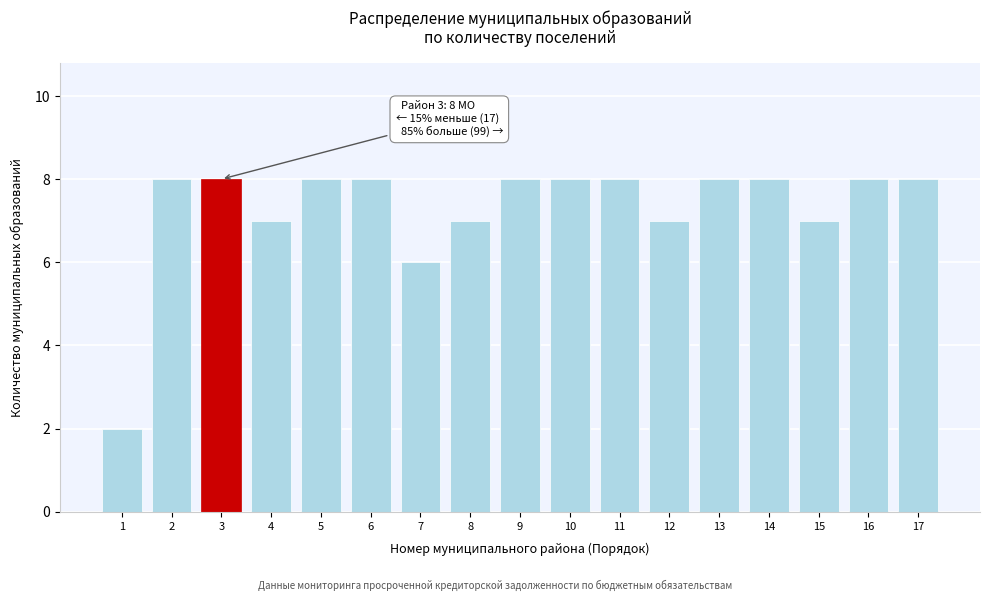

Reading left to right, transcribe all the data shown in this chart.

2	8	8	7	8	8	6	7	8	8	8	7	8	8	7	8	8